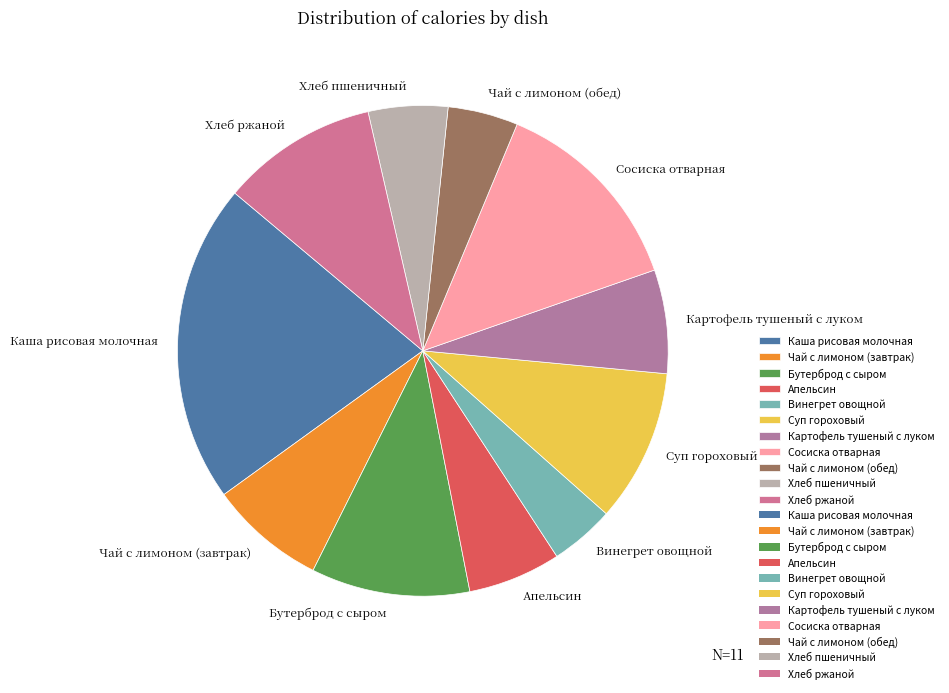

The Суп гороховый slice represents 1% of the pie. True or false?

False